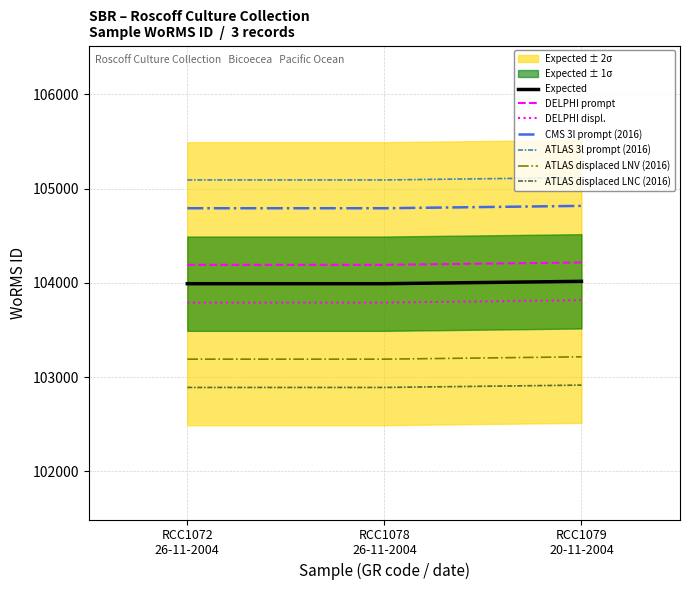

Between RCC1078 26-11-2004 and RCC1079 20-11-2004, which is larger?

RCC1079 20-11-2004